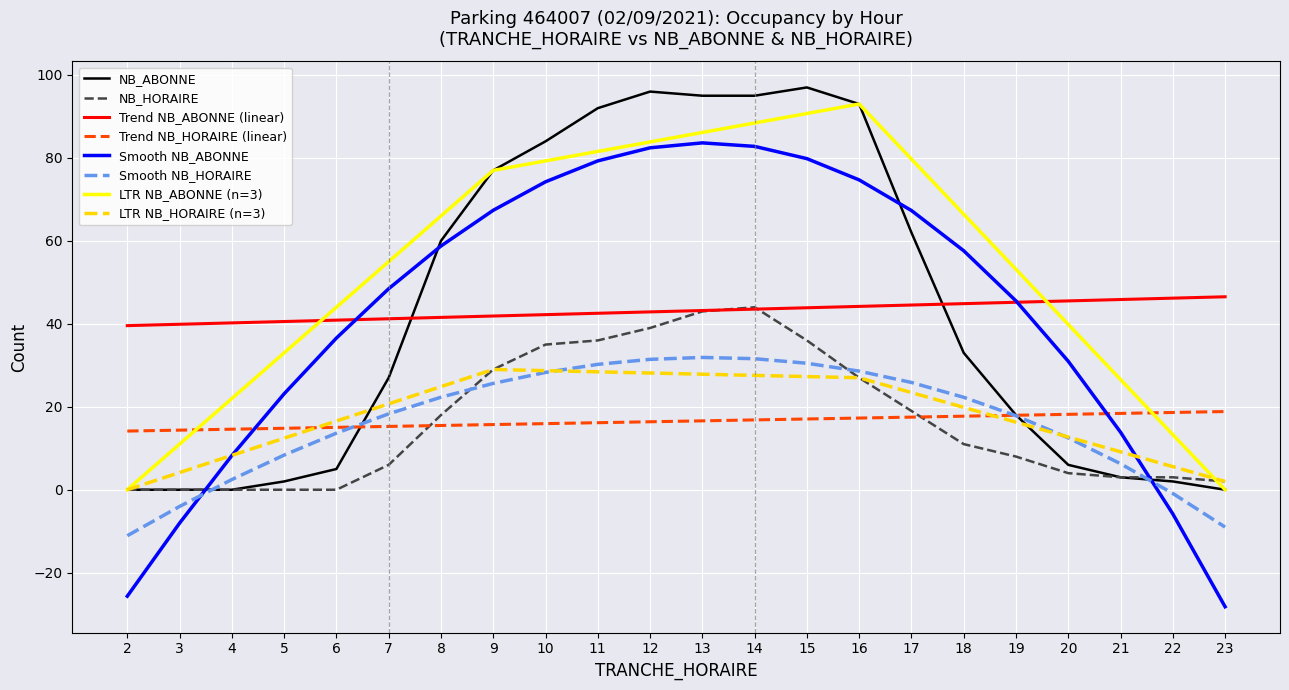

Reading left to right, extract all data points from this chart.

NB_ABONNE: 2=0	3=0	4=0	5=2	6=5	7=27	8=60	9=77	10=84	11=92	12=96	13=95	14=95	15=97	16=93	17=62	18=33	19=18	20=6	21=3	22=2	23=0
NB_HORAIRE: 2=0	3=0	4=0	5=0	6=0	7=6	8=18	9=29	10=35	11=36	12=39	13=43	14=44	15=36	16=27	17=19	18=11	19=8	20=4	21=3	22=3	23=2